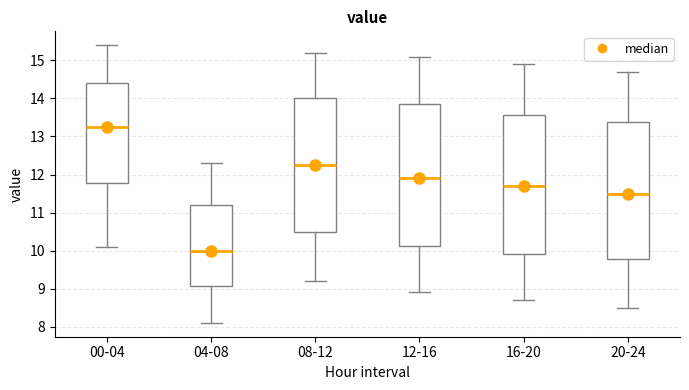

Reading left to right, transcribe this box plot: for each box, give where its median line is, the range the box spans, and where its two whiskers end, as read against the y-axis. The values are not printed on the chart, so give them approximately, as read against the axis.

00-04: median 13.3, box 11.8 to 14.4, whiskers 10.1 to 15.4
04-08: median 10.0, box 9.1 to 11.2, whiskers 8.1 to 12.3
08-12: median 12.3, box 10.5 to 14.0, whiskers 9.2 to 15.2
12-16: median 11.9, box 10.1 to 13.9, whiskers 8.9 to 15.1
16-20: median 11.7, box 9.9 to 13.6, whiskers 8.7 to 14.9
20-24: median 11.5, box 9.8 to 13.4, whiskers 8.5 to 14.7